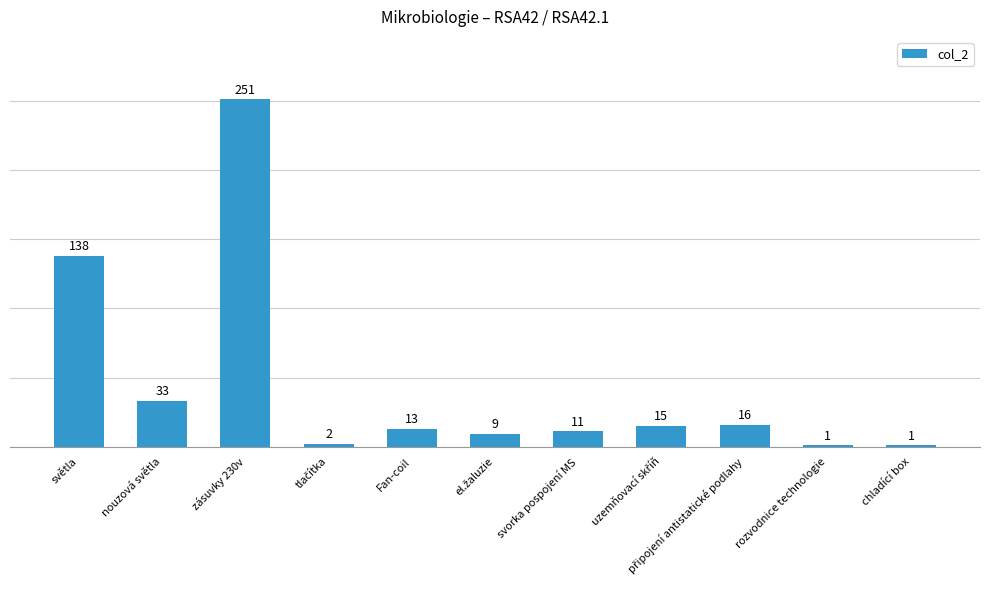

What is the average value?

45